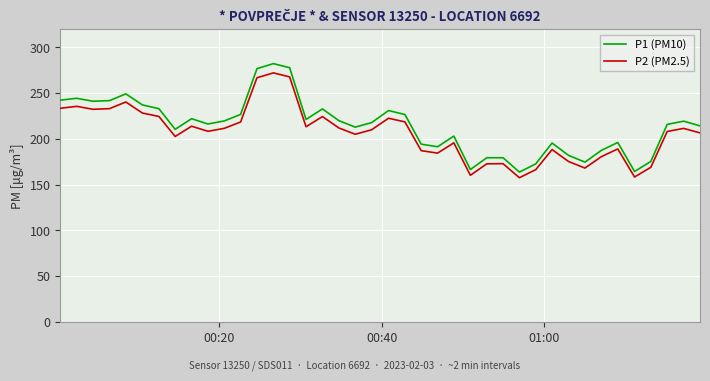

What is the minimum value shown in the chart?

157.6